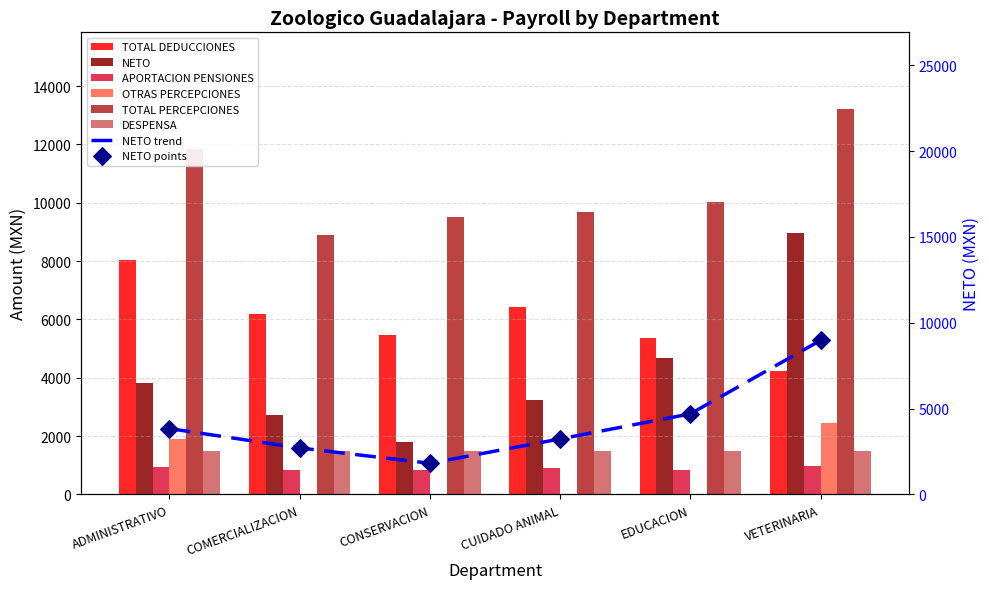

What is the total value across all series at CONSERVACION?

17625.6